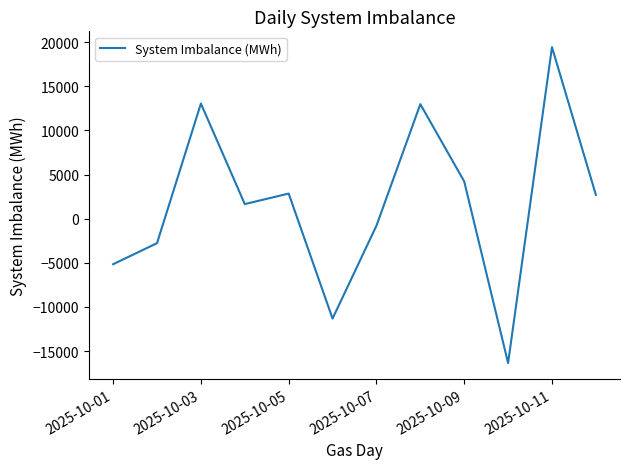

What is the difference between the maximum and minimum values?

35814.3